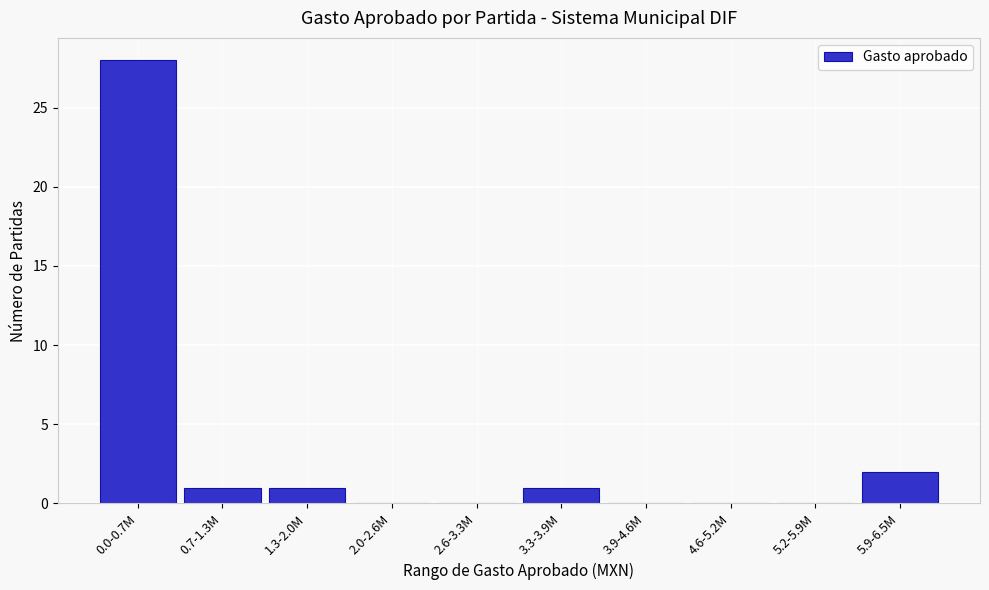

Reading right to left, list all the values displayed in this chart.

5.9-6.5M=2	5.2-5.9M=0	4.6-5.2M=0	3.9-4.6M=0	3.3-3.9M=1	2.6-3.3M=0	2.0-2.6M=0	1.3-2.0M=1	0.7-1.3M=1	0.0-0.7M=28